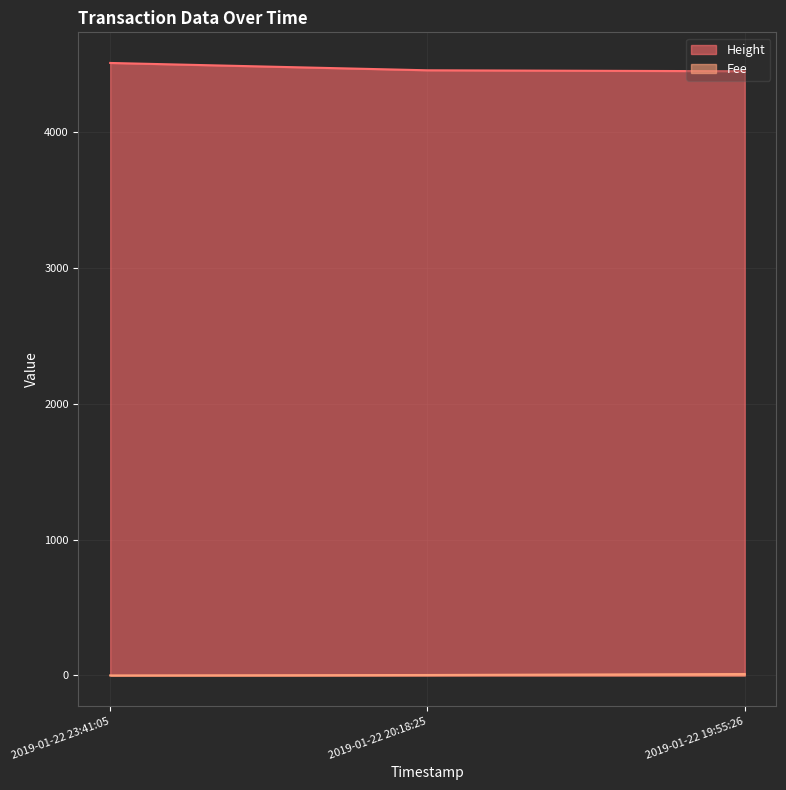

Which series has the largest range (max minus min)?

Height